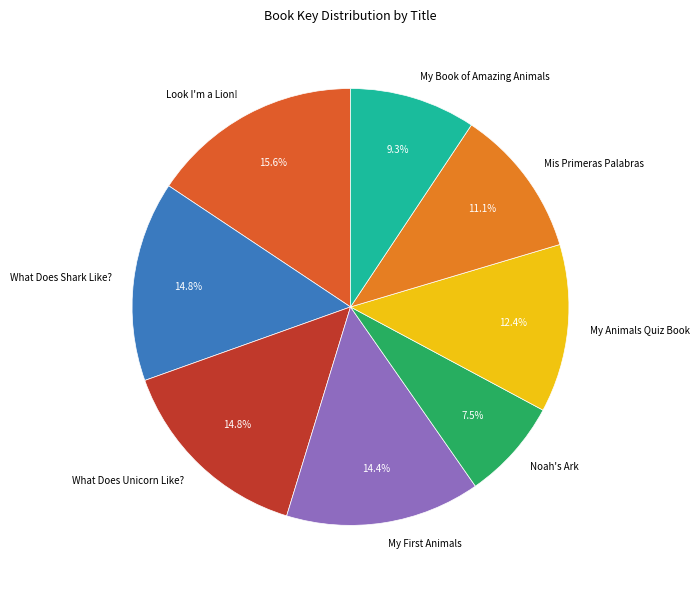

Is it true that My Book of Amazing Animals is 9% of the pie?

True